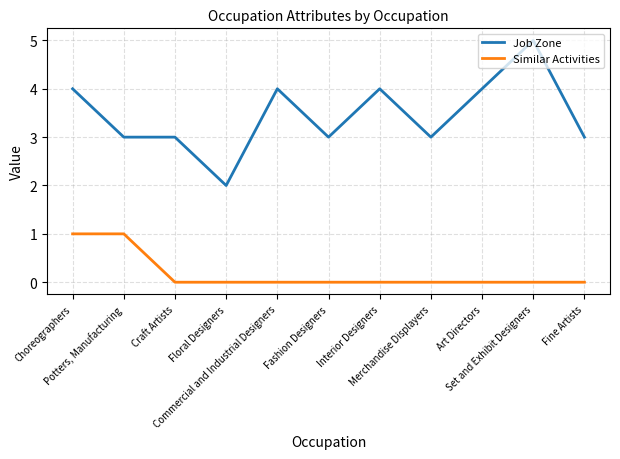

Reading left to right, list all the values displayed in this chart.

Job Zone: 4	3	3	2	4	3	4	3	4	5	3
Similar Activities: 1	1	0	0	0	0	0	0	0	0	0